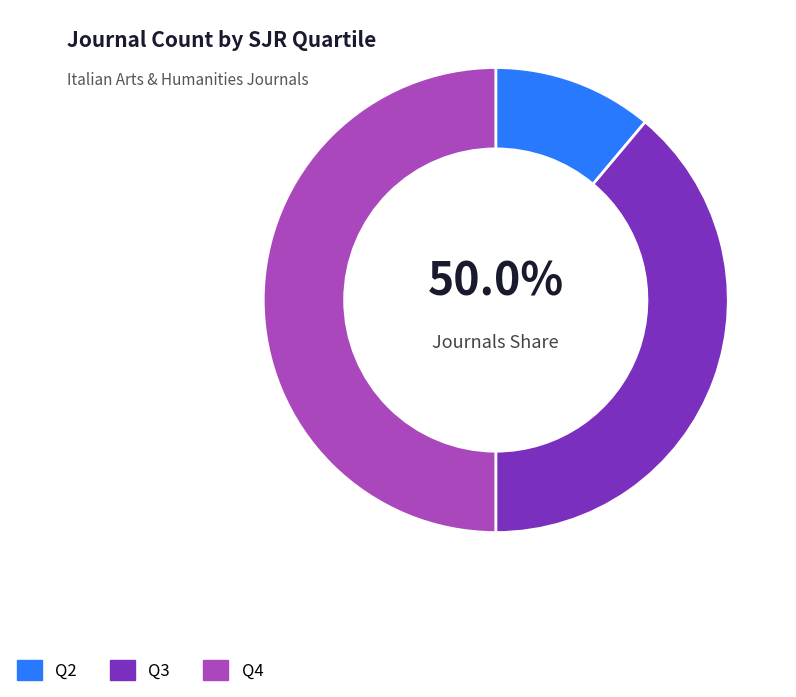

Is Q3 the majority of the pie?

No